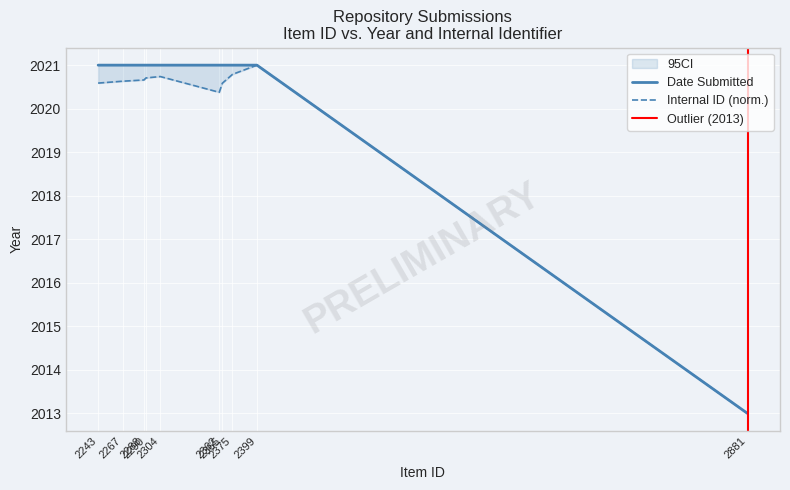

Reading left to right, list all the values displayed in this chart.

Date Submitted: 2021.0	2021.0	2021.0	2021.0	2021.0	2021.0	2021.0	2021.0	2021.0	2013.0
Date: 2020.6	2020.6	2020.7	2020.7	2020.7	2020.4	2020.6	2020.8	2021.0	2013.0